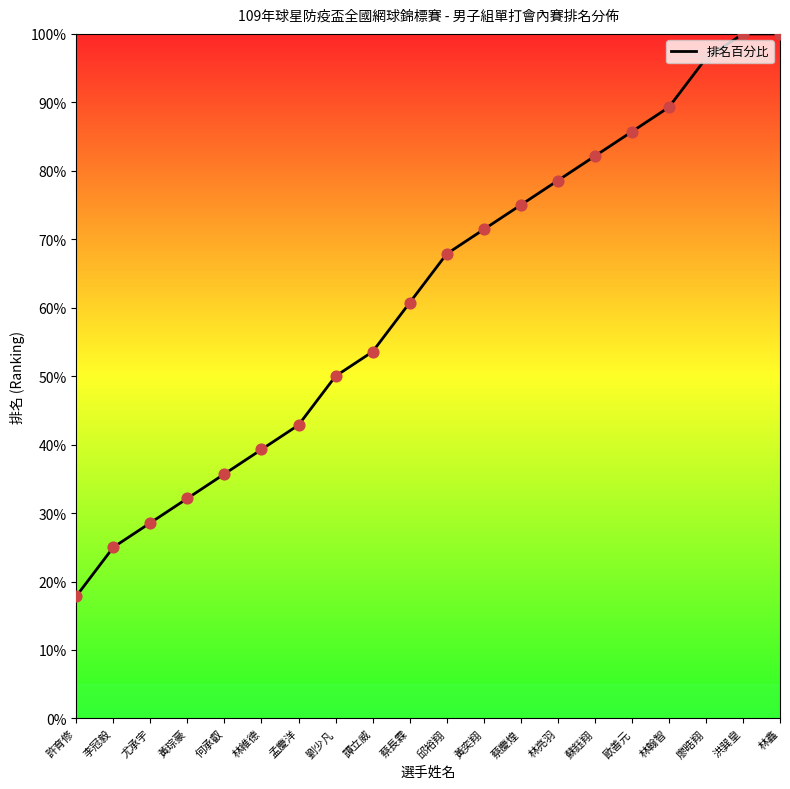

What is the change in value from 劉少凡 to 林翰智?

+39.3